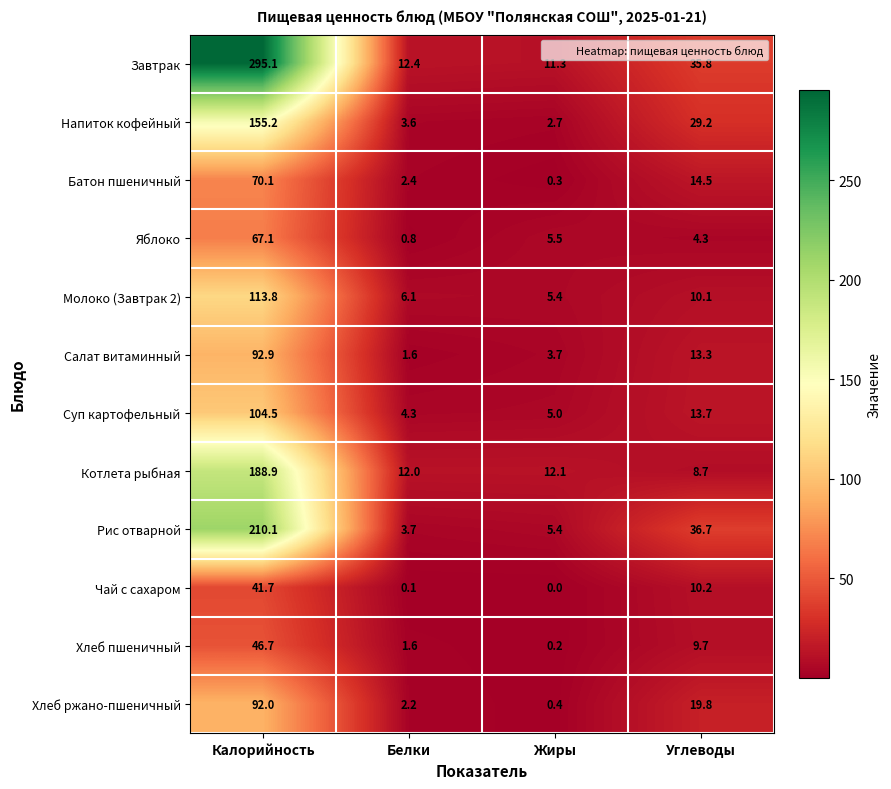

The value of Молоко (Завтрак 2) at Калорийность is 37.3. True or false?

False